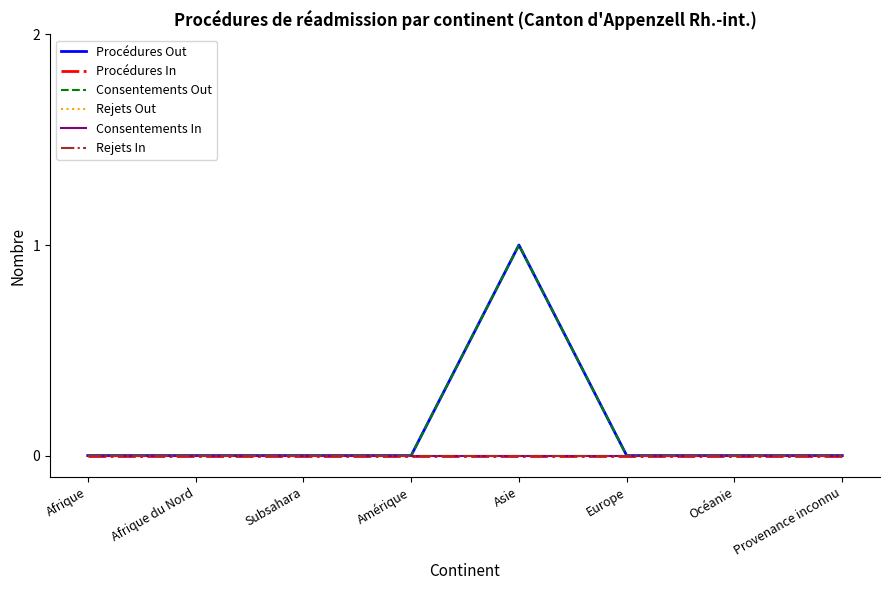

Which series has the largest total across all categories?

Procédures Out